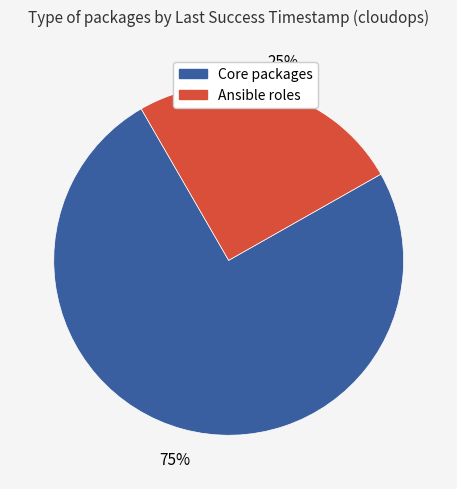

Is there a majority slice in this chart?

Yes